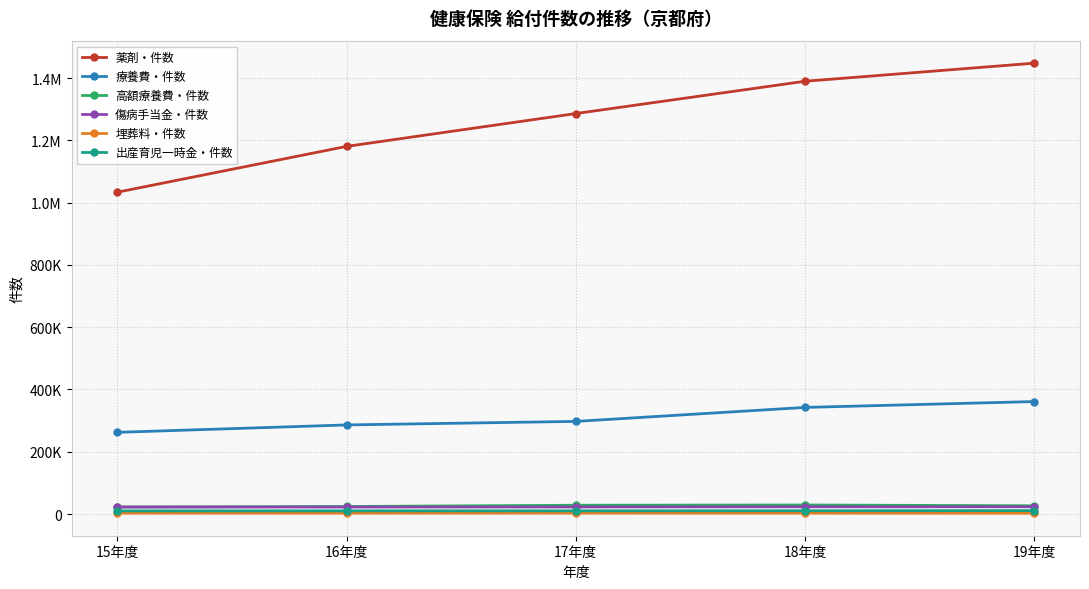

What is the approximate value of 薬剤・件数 at 16年度, to the nearest 100?

1180600